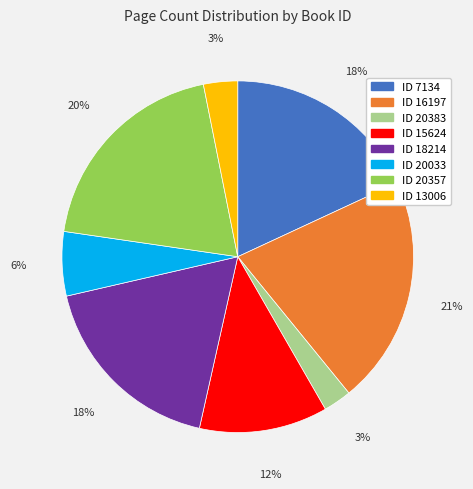

Is there a majority slice in this chart?

No